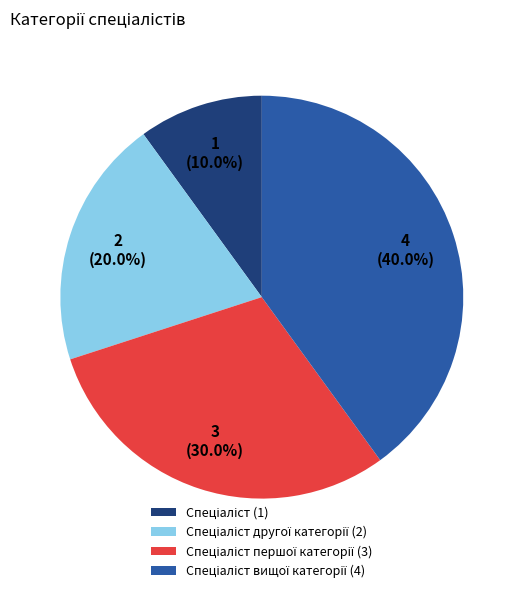

Is there any slice that represents more than half of the pie?

No